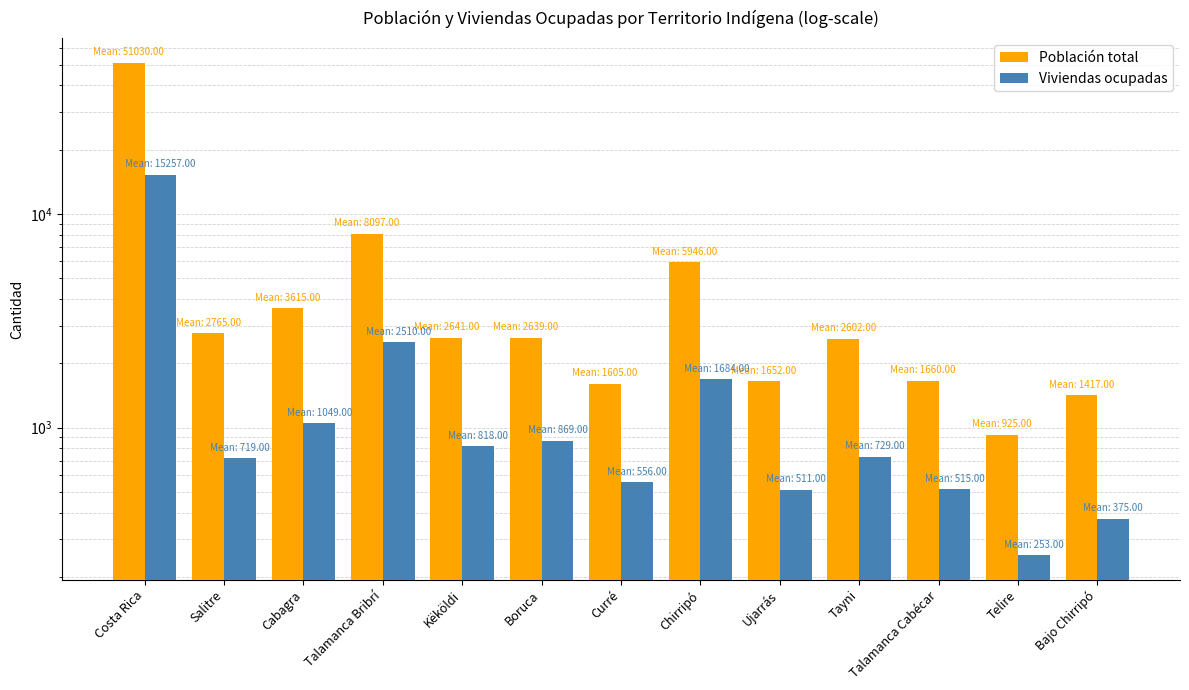

What is the label of the 2nd bar from the right?

Telire